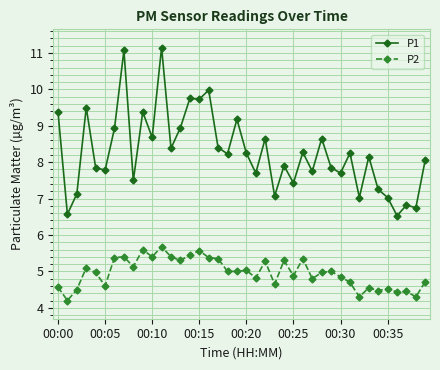

True or false: P2 has more than 2 points higher than both neighbors.

True